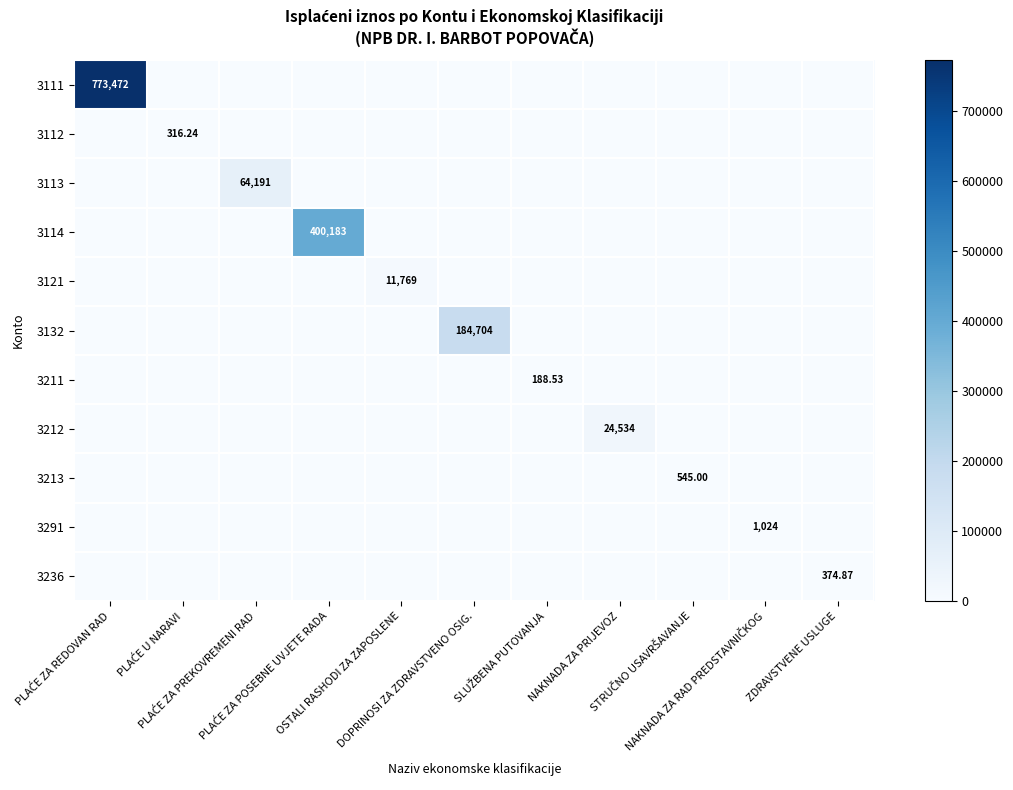

What is the spread (max minus min) of values at PLAĆE U NARAVI?

316.2